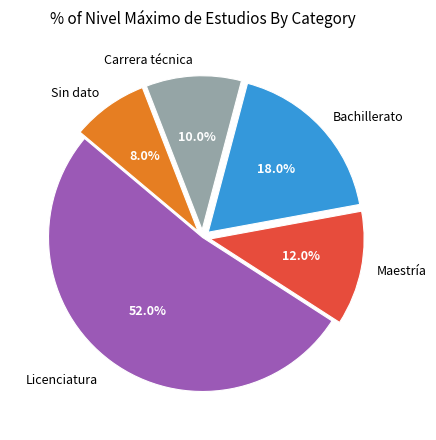

What is the ratio of the value at Bachillerato to the value at Maestría?

1.5